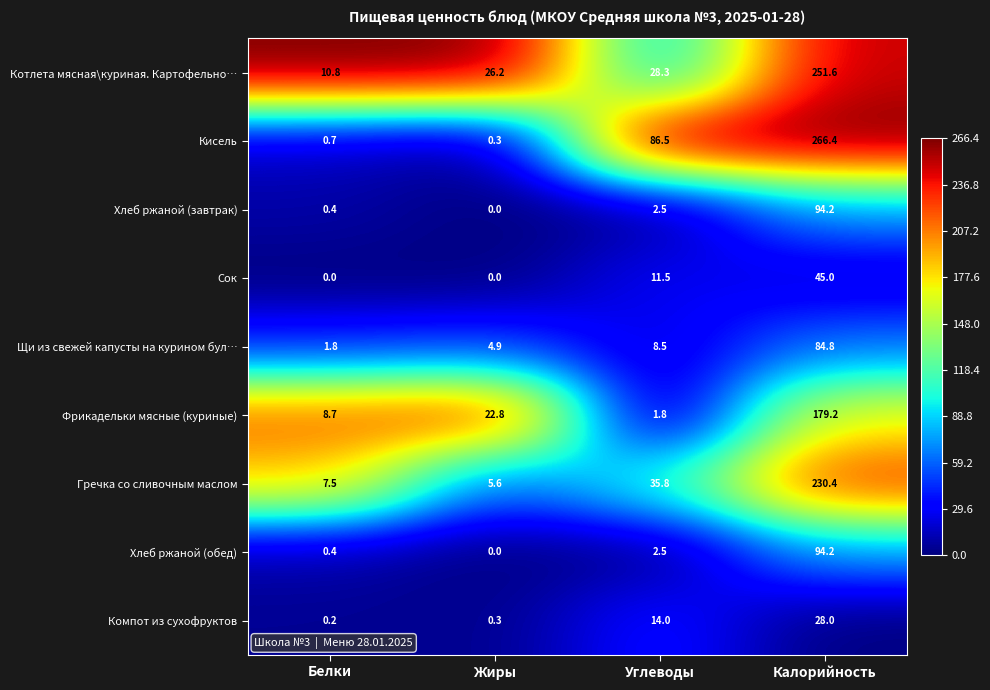

Count the number of data series in this chart.

9